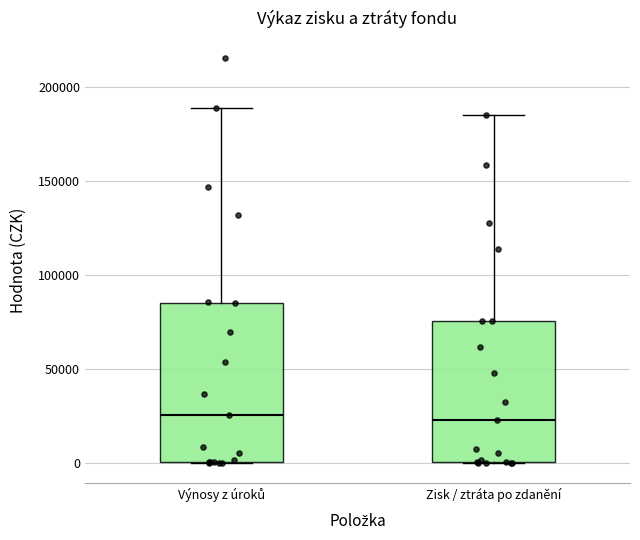

Reading left to right, transcribe this box plot: for each box, give where its median line is, the range the box spans, and where its two whiskers end, as read against the y-axis. The values are not printed on the chart, so give them approximately, as read against the axis.

Výnosy z úroků: median 25000, box 0 to 85000, whiskers 0 to 190000
Zisk / ztráta po zdanění: median 25000, box 0 to 75000, whiskers 0 to 185000